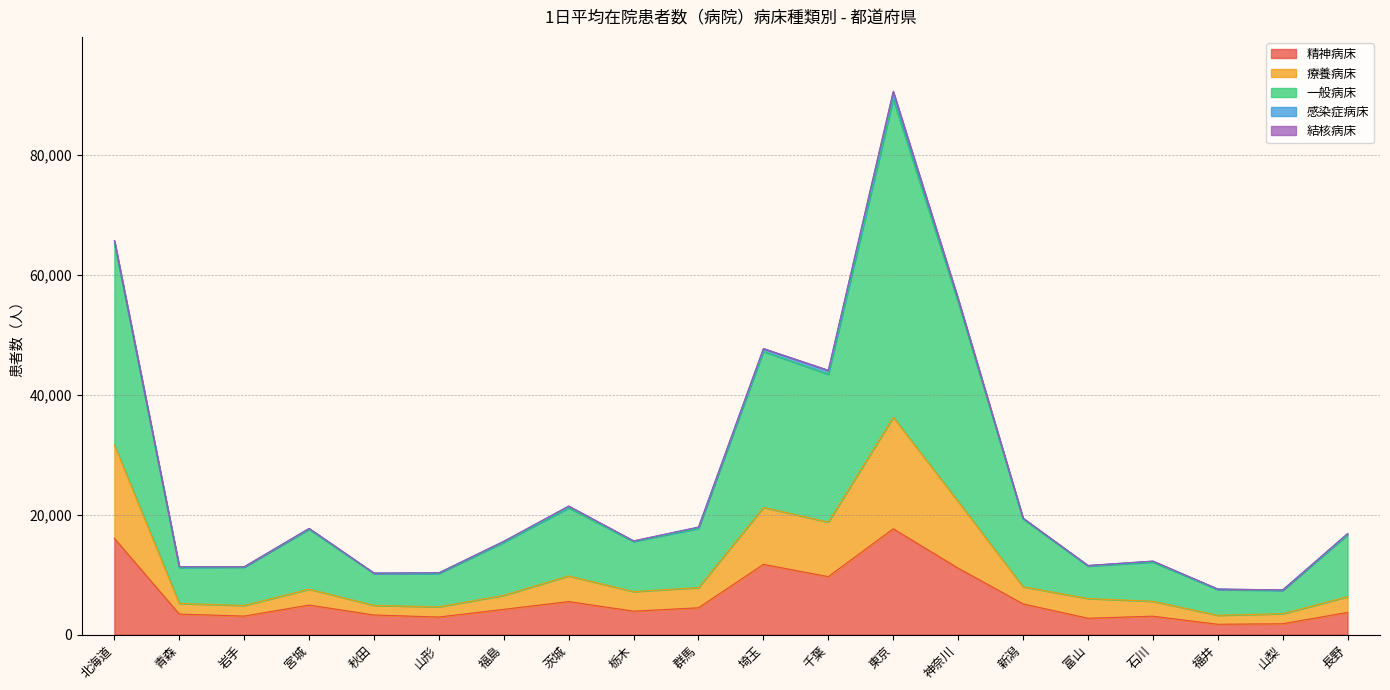

What is the label of the 16th point from the left?

富山